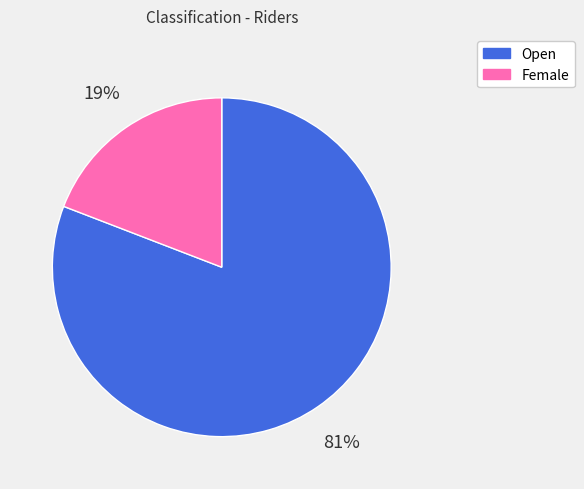

Which slice represents more than half of the pie?

Open